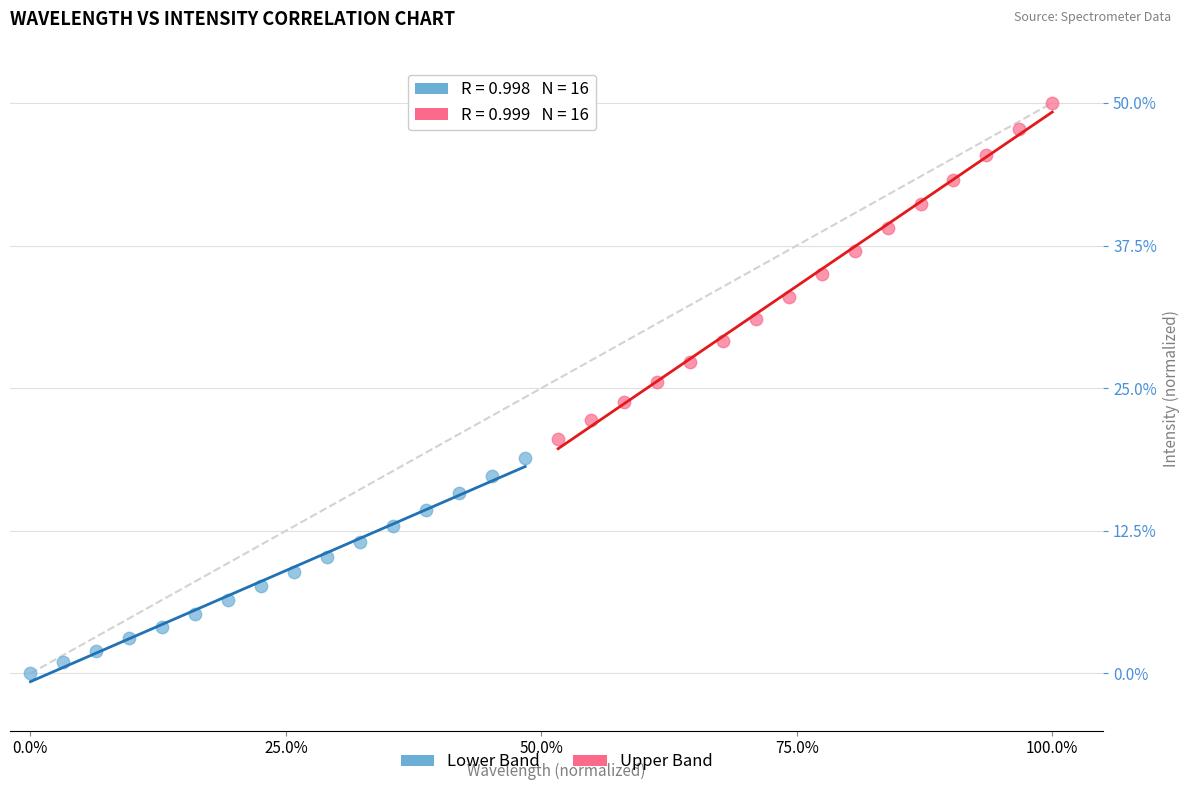

Which series has the largest Y range (max minus min)?

Upper Band